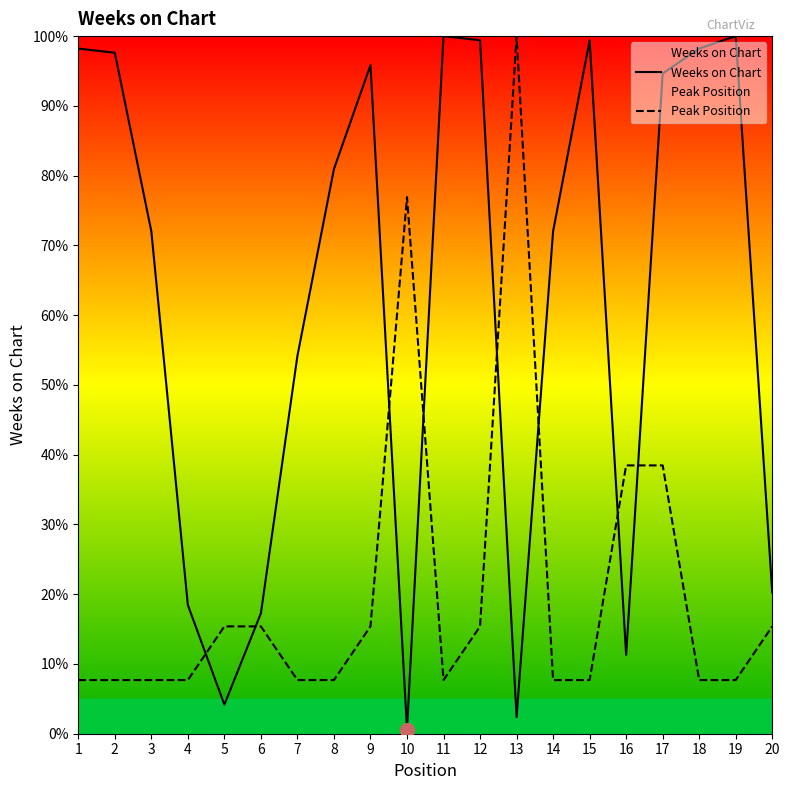

Where is the first local minimum for Peak Position?

11